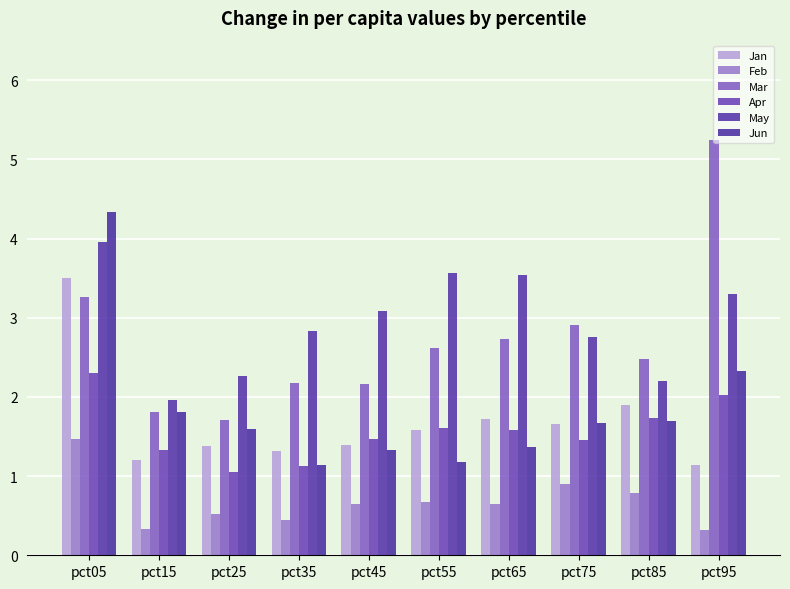

True or false: Feb has a value of 0.5 at pct75.

False